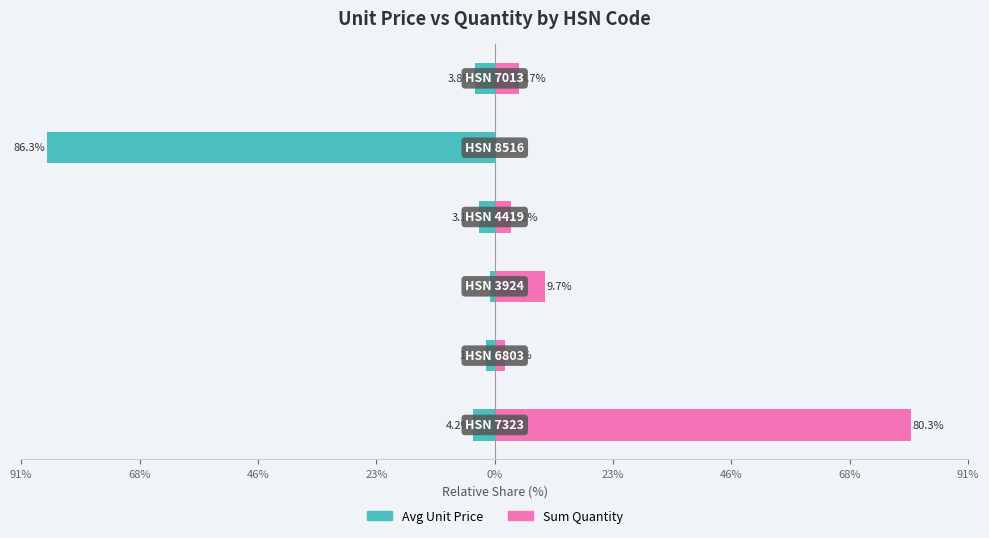

What is the sum of the Avg Unit Price (%) values at 0% and 68%?

-88.0